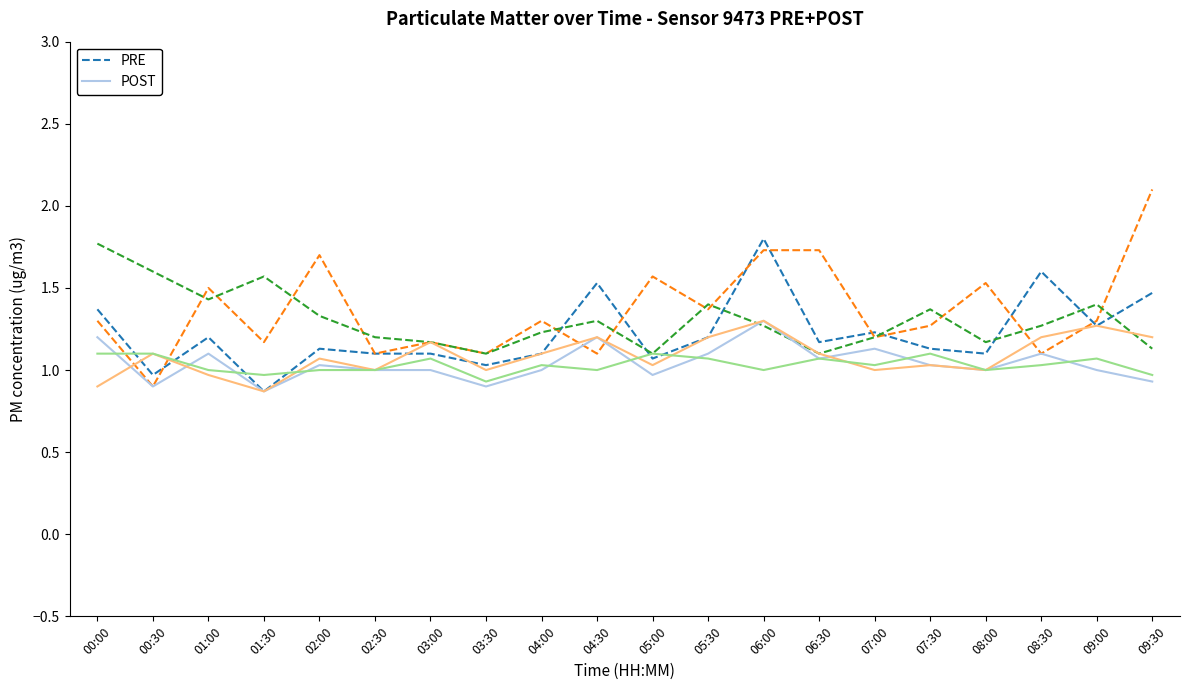

What is the value of the POST point at the 1st from the left?

1.2